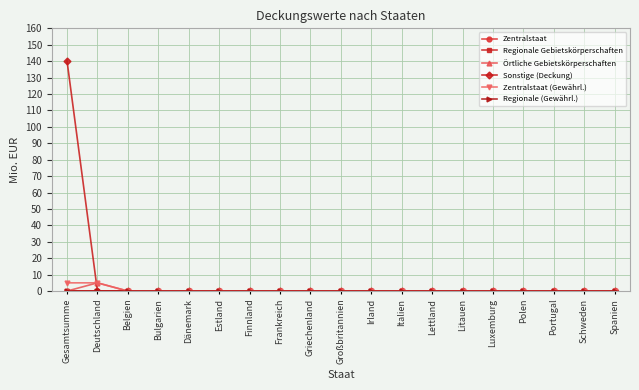

Does the chart display data point markers on the line(s)?

Yes